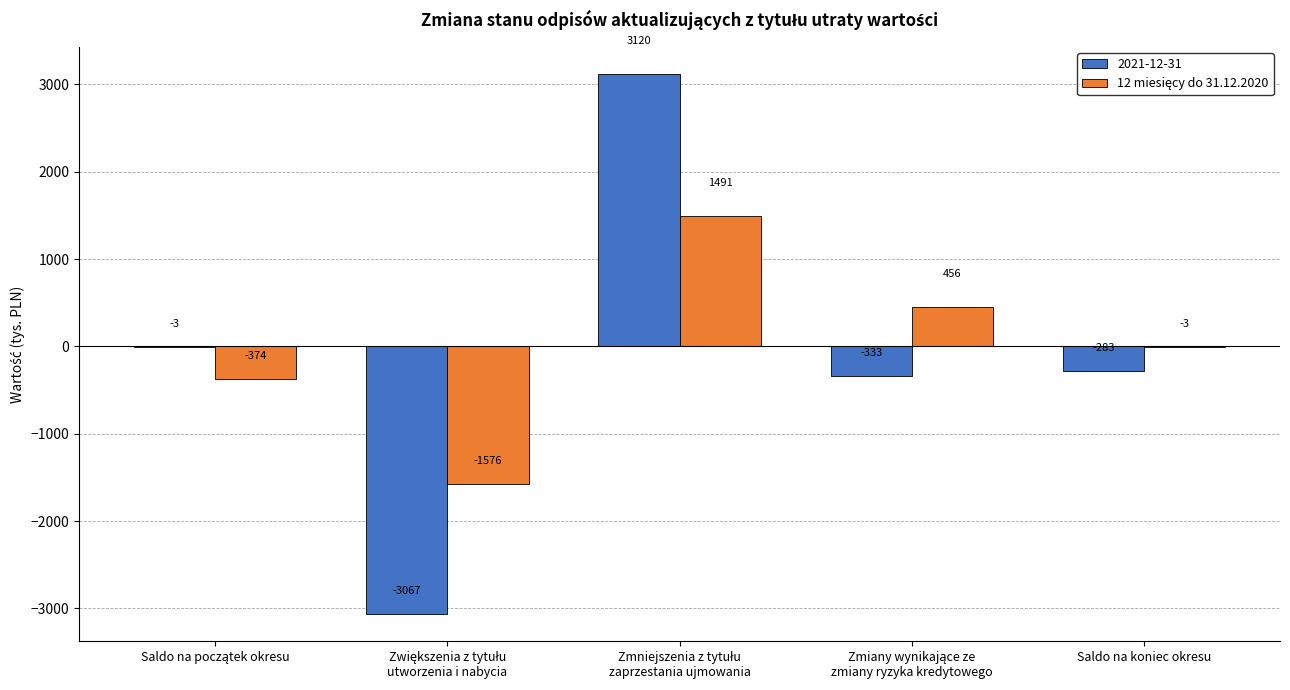

What is the total value across all series at Saldo na koniec okresu?

-286